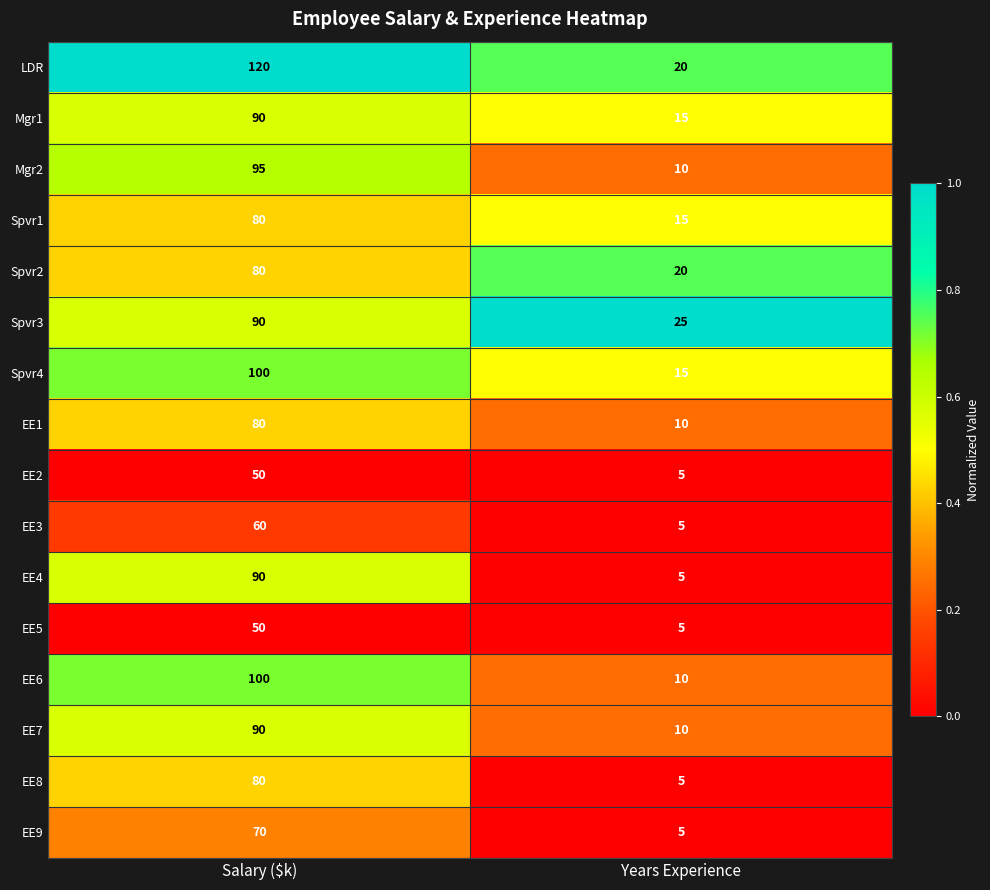

What is the average value of the Spvr2 series?

50